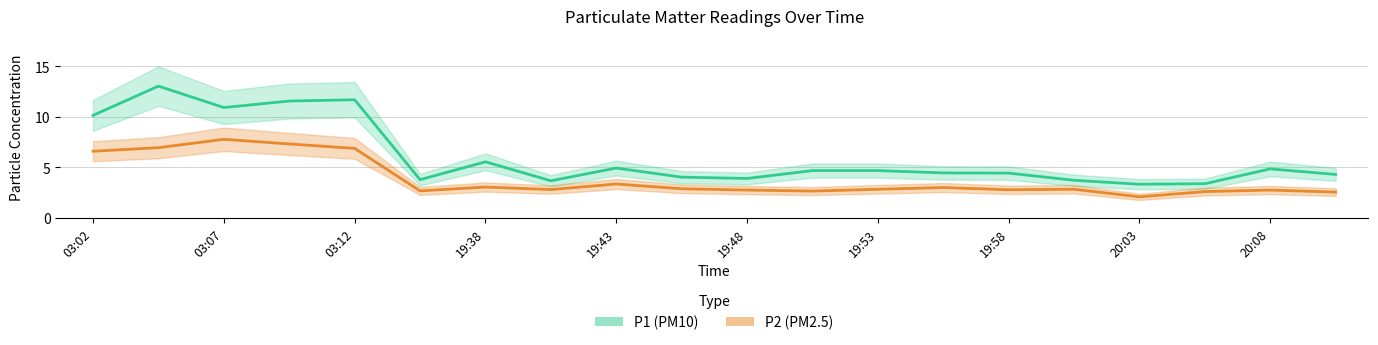

What position from the left is 03:07?

3